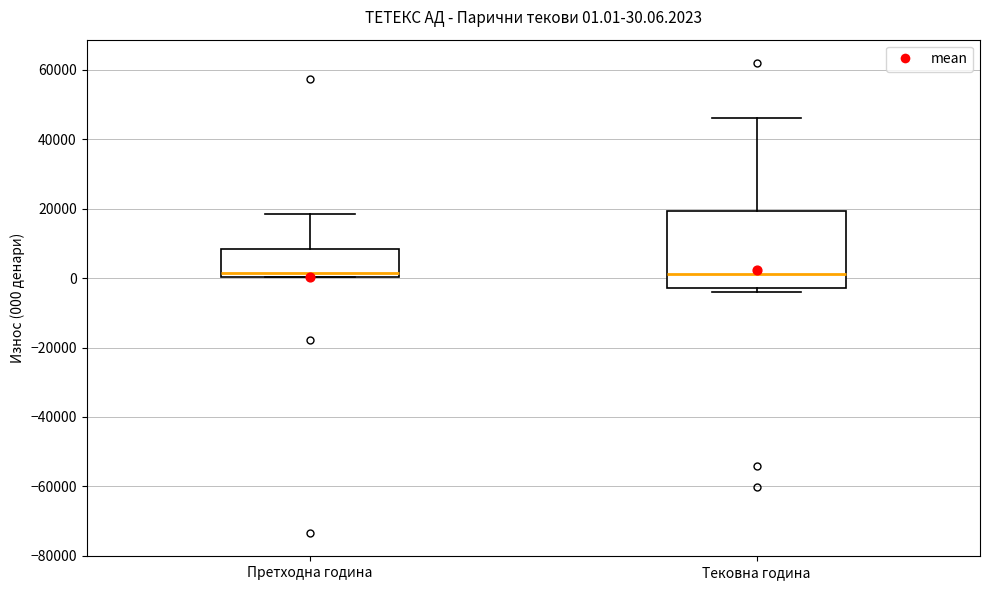

Comparing the boxes themselves (not the whiskers), which one is the tallest?

Тековна година